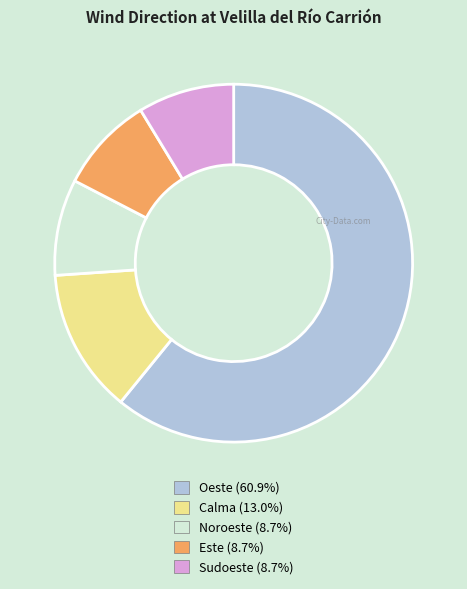

Which has a higher value, Calma or Sudoeste?

Calma